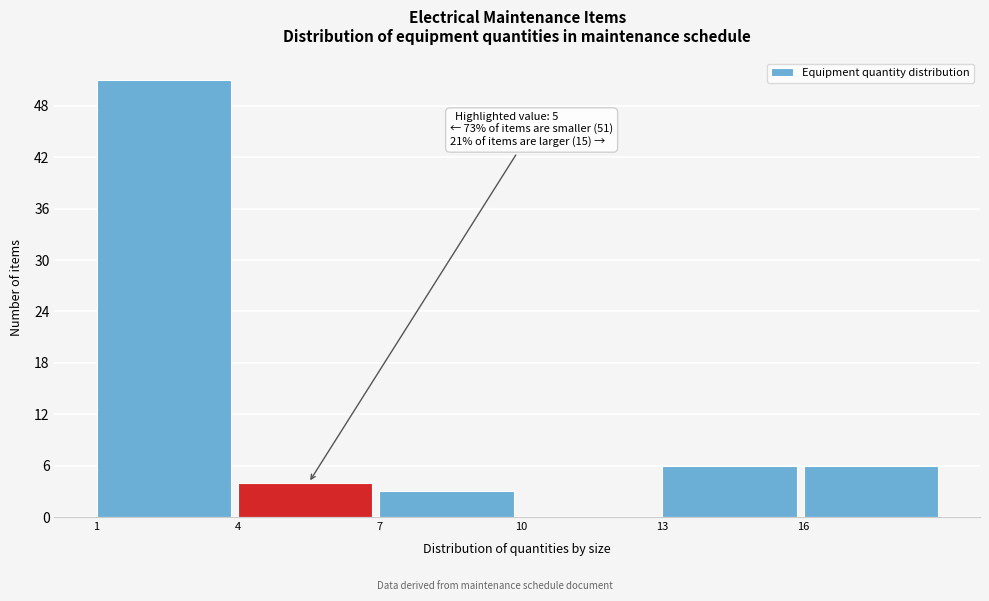

Over which range of the x-axis is the bar tallest?

1 to 4